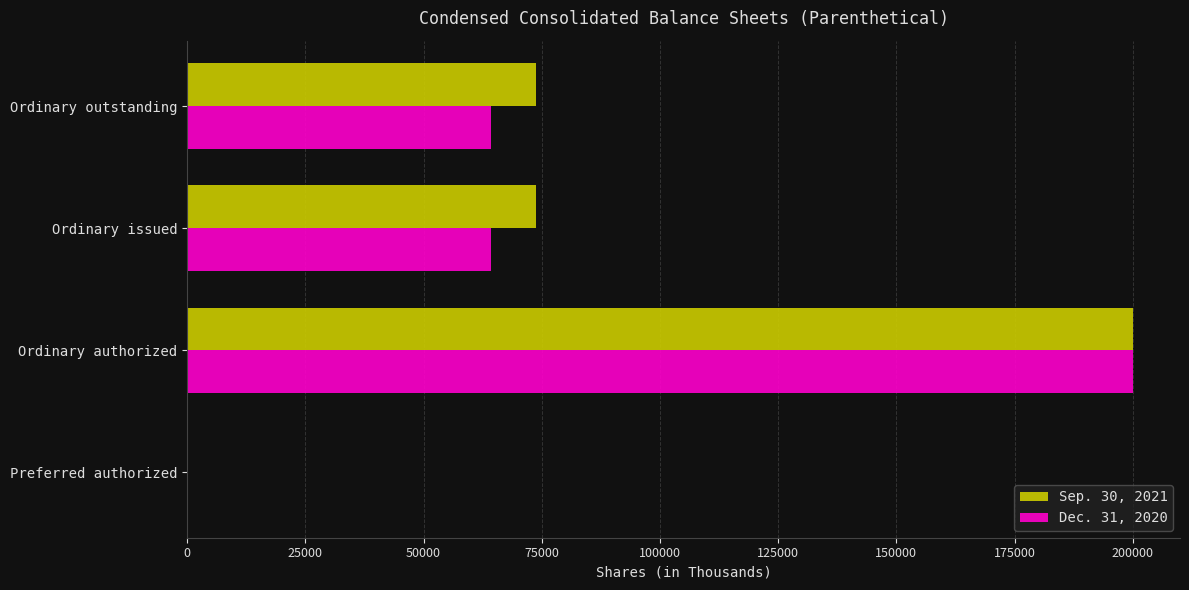

What is the total value across all series at Ordinary issued?

138026